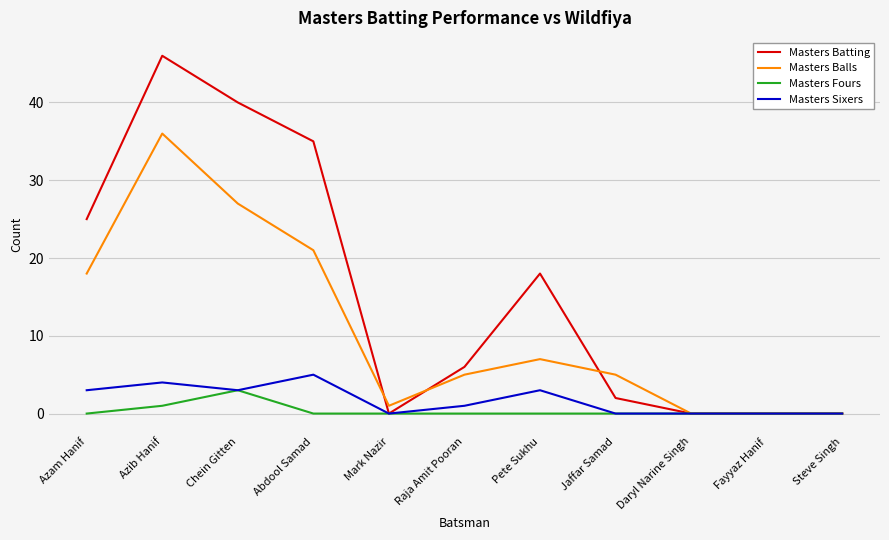

What is the difference between the highest and lowest values at Abdool Samad?

35